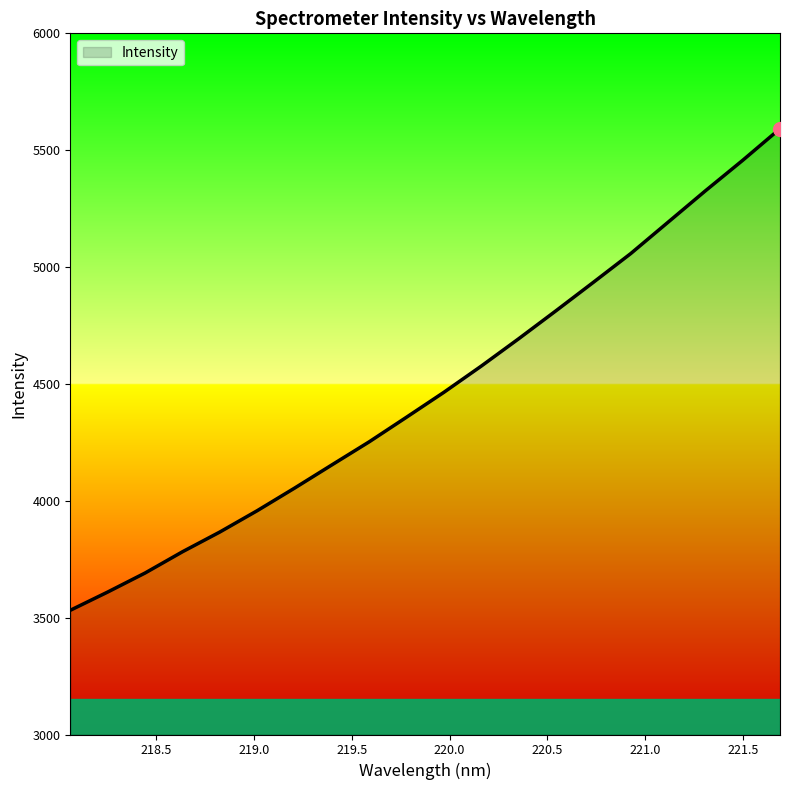

What is the minimum value shown in the chart?

3531.5